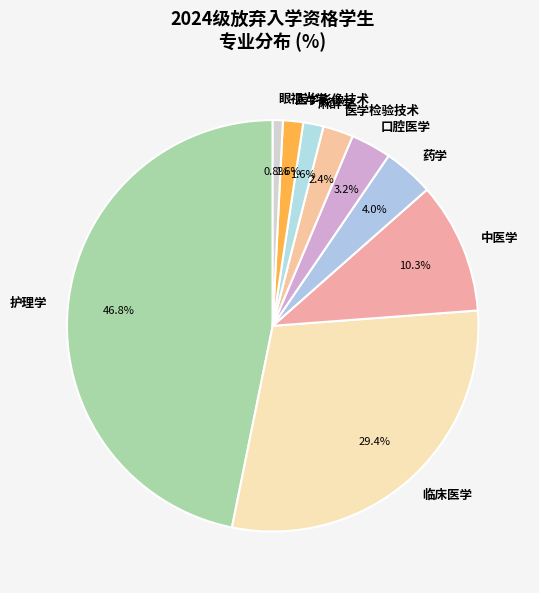

Is it true that 临床医学 is 40% of the pie?

False